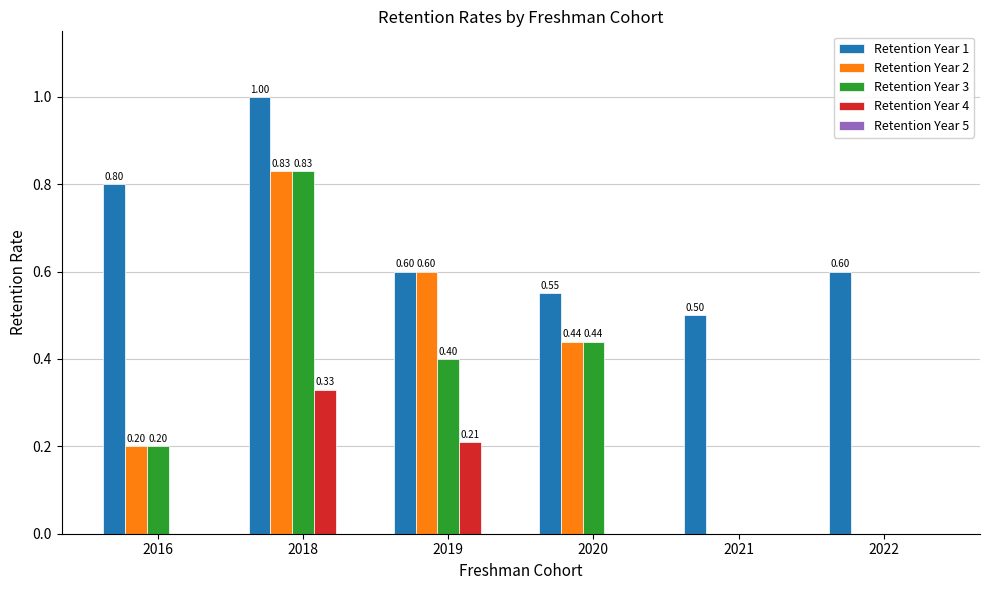

Count the Retention Year 4 values in the range 0 to 1.

6